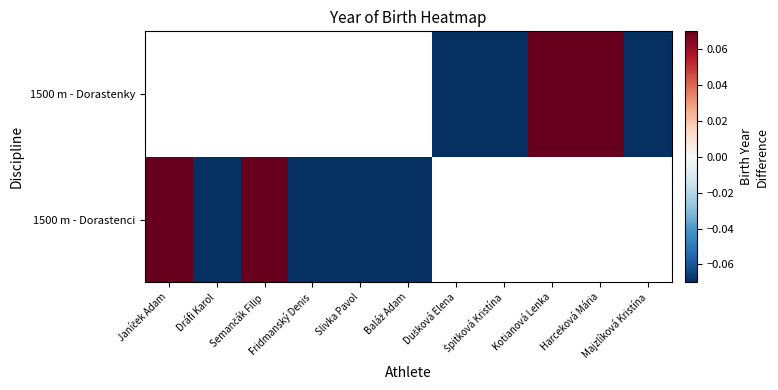

Is the value of 1500 m - Dorastenci at Slivka Pavol greater than the value of 1500 m - Dorastenky at Harceková Mária?

No